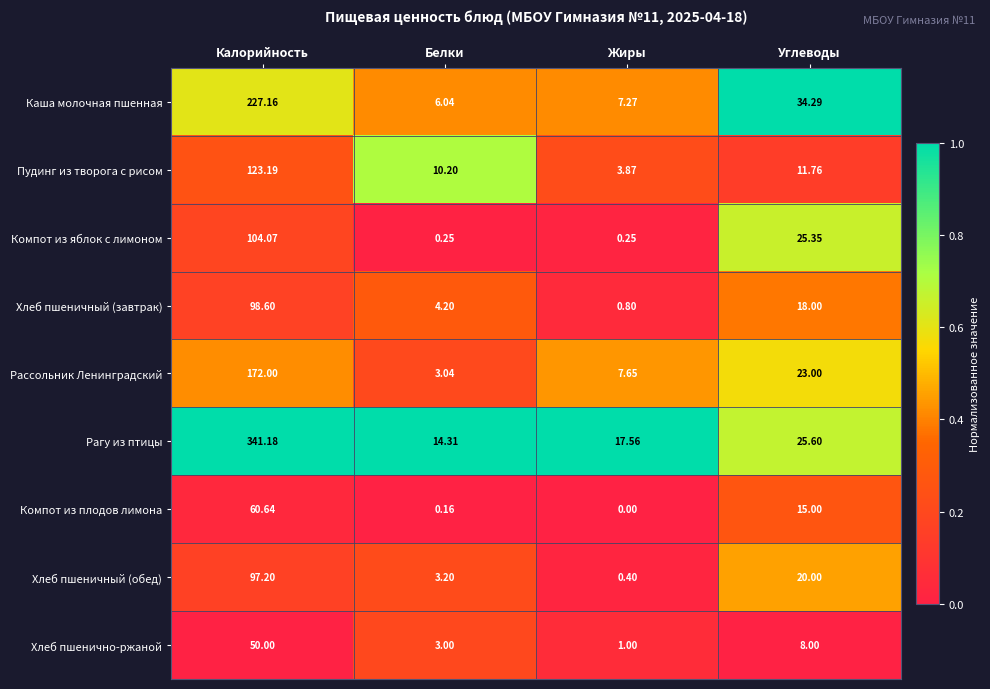

Which series has the largest range (max minus min)?

Рагу из птицы